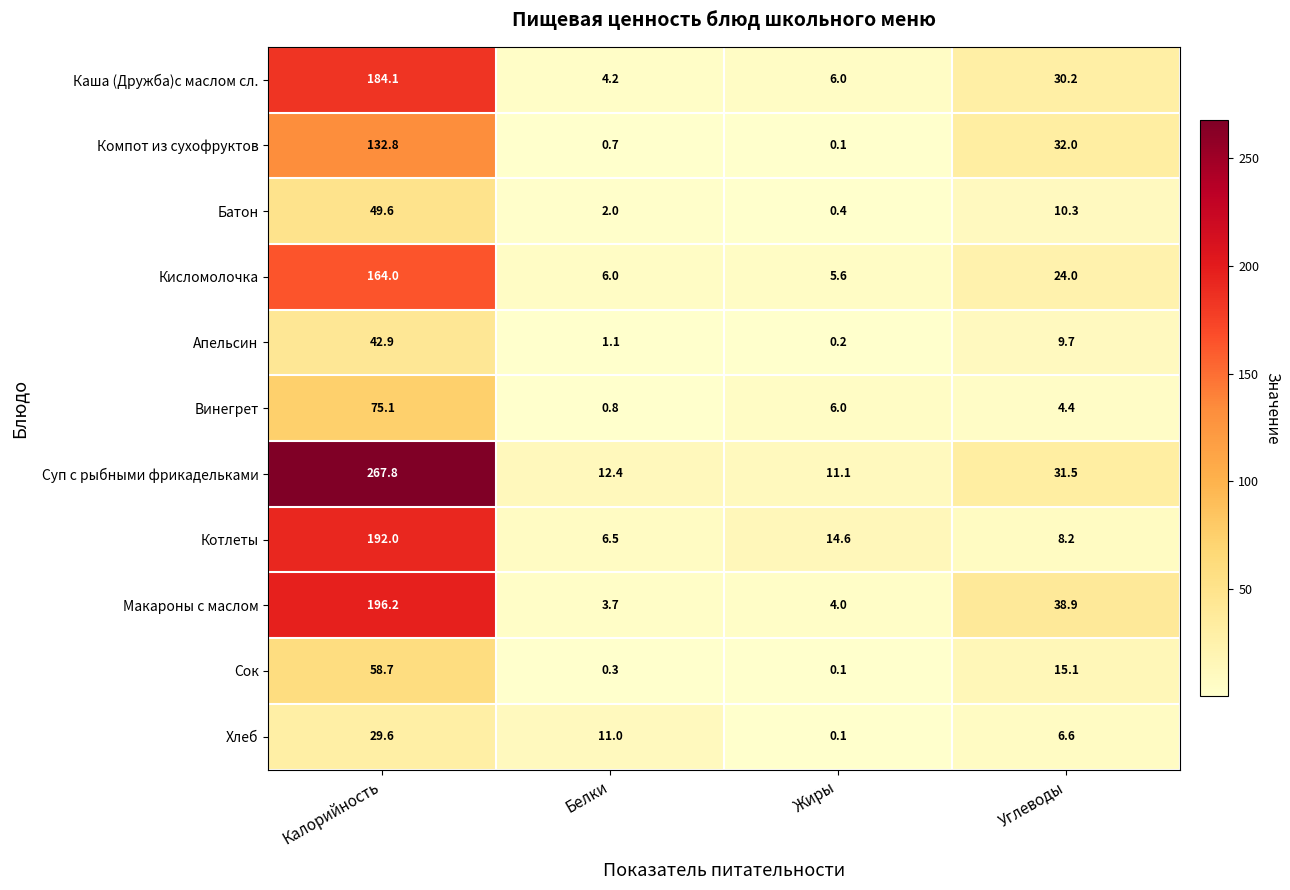

The value of Макароны с маслом at Жиры is 4.0. True or false?

True